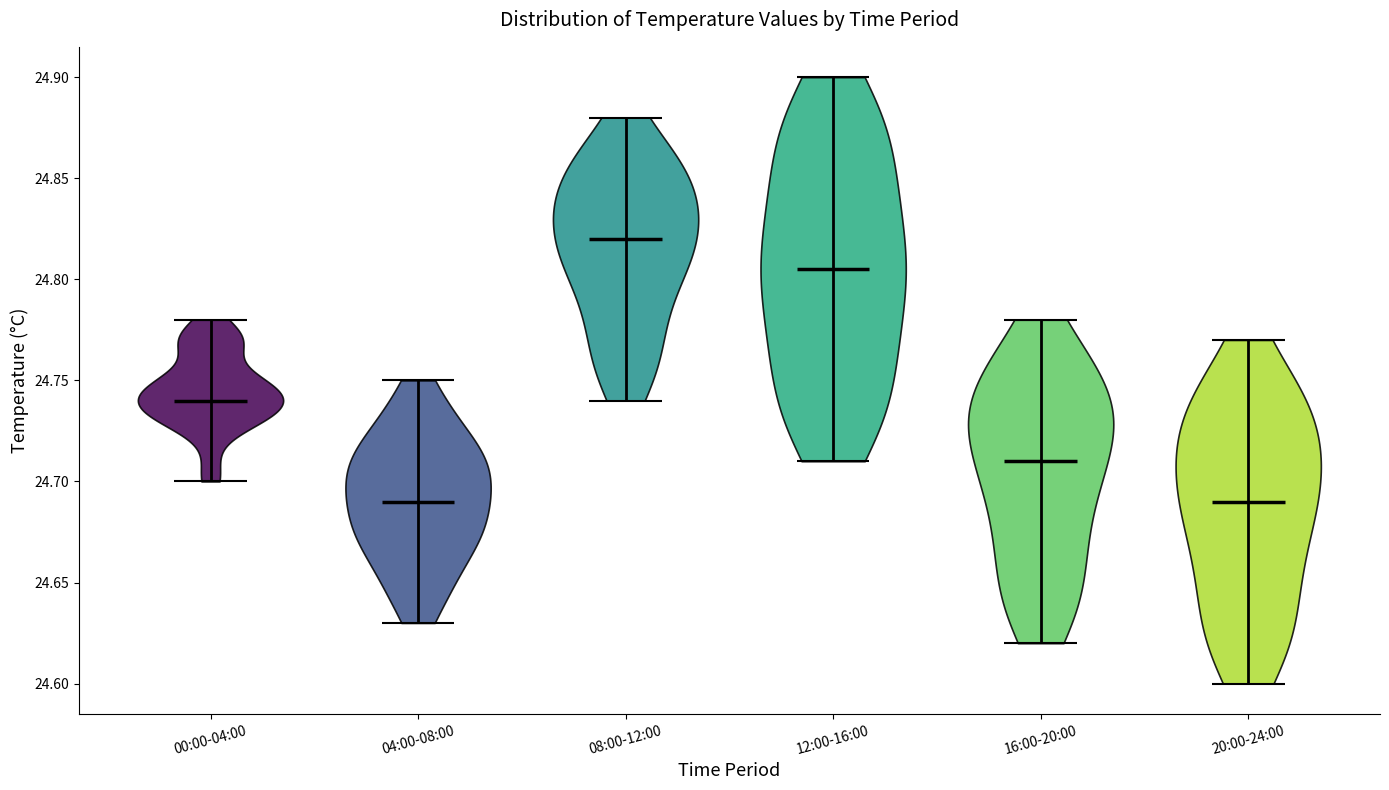

What is the highest point the violin for 08:00-12:00 reaches on the y-axis? The values are not printed on the chart, so give them approximately, as read against the axis.

24.880